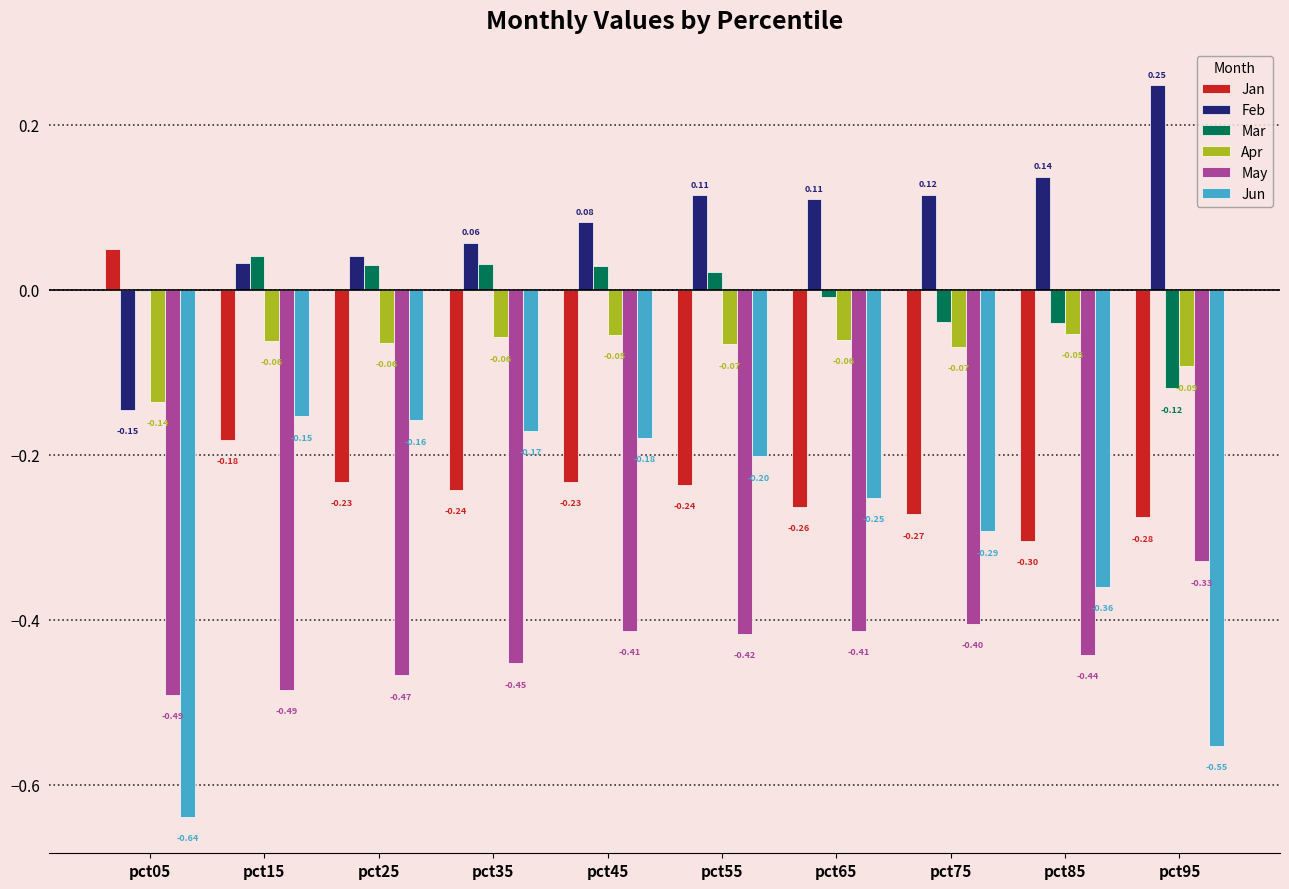

At which category is the sum across all series the highest?

pct45